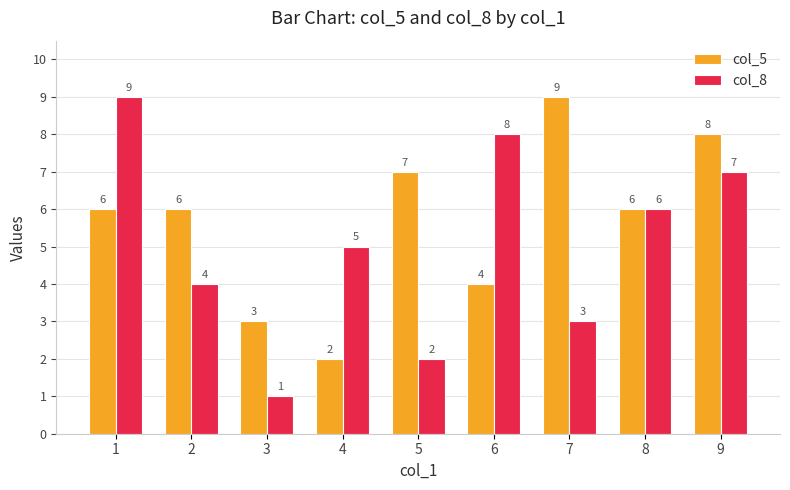

What is the maximum value for col_5?

9